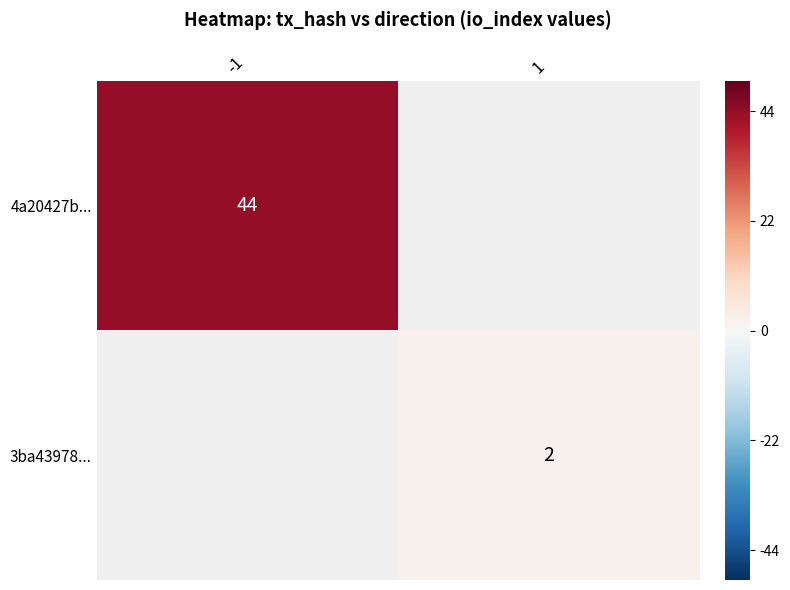

How many distinct data groups are displayed?

2